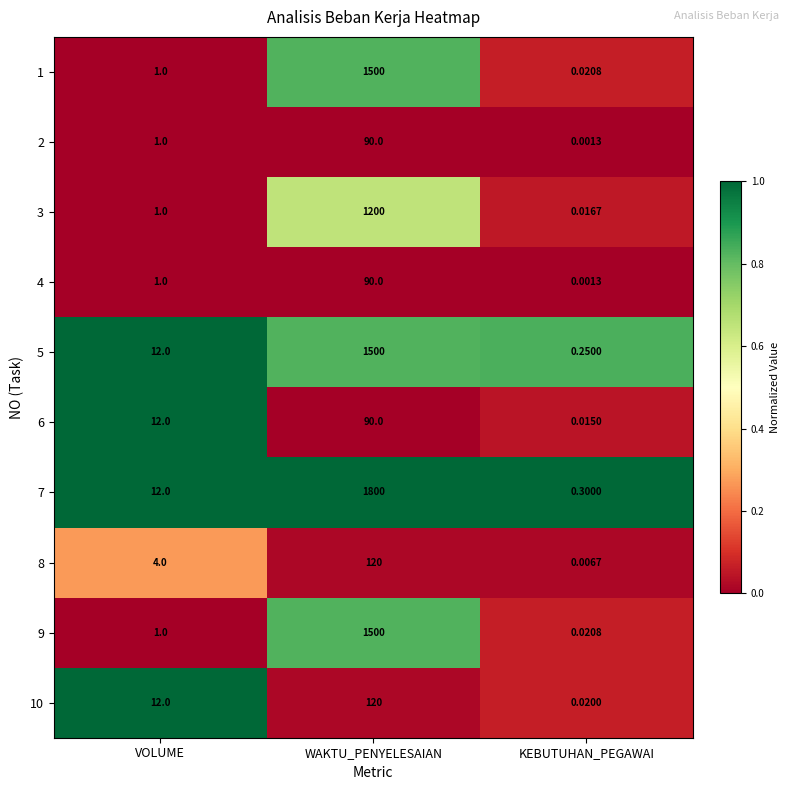

Rank the categories by 4 value from highest to lowest.

WAKTU_PENYELESAIAN, VOLUME, KEBUTUHAN_PEGAWAI